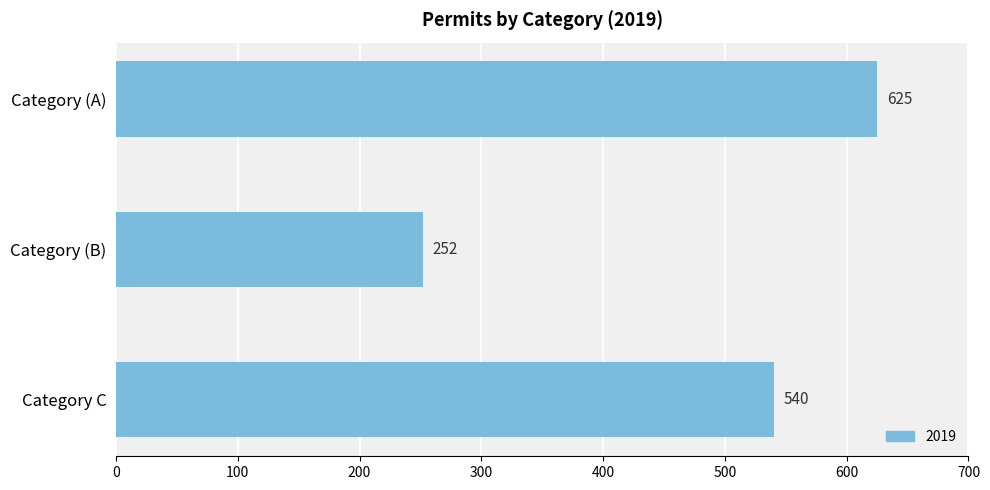

What is the change in value from Category (A) to Category C?

-85